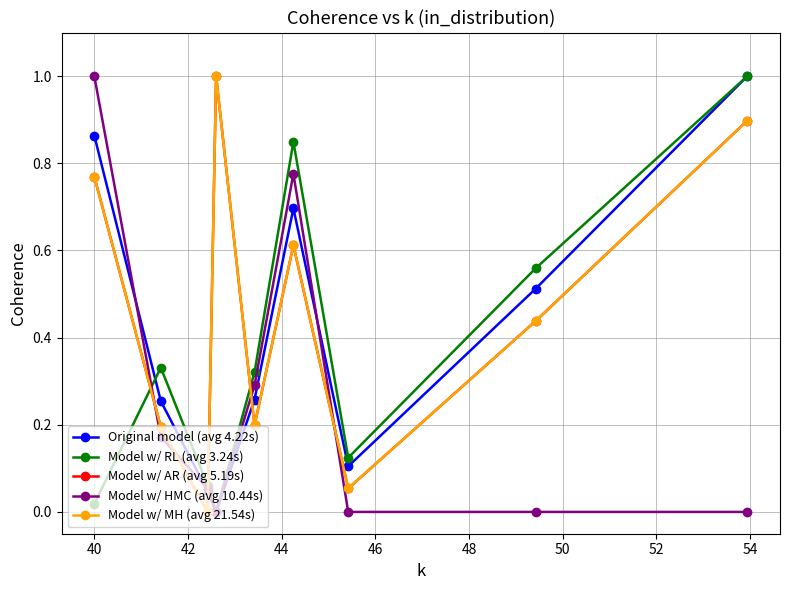

Is this an area chart (filled region under the line)?

No